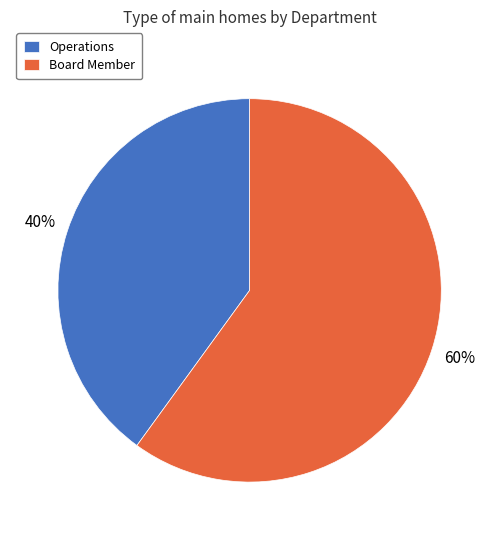

Do Board Member and Operations together represent more than half of the pie?

Yes